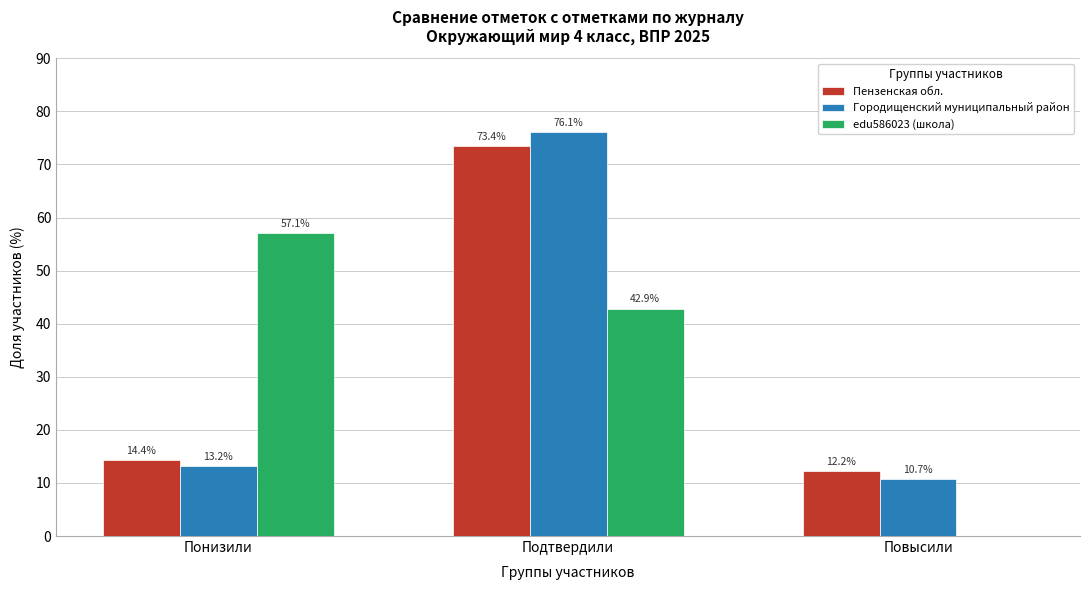

Reading left to right, what are all the values shown in this chart?

Пензенская обл.: Понизили=14.4	Подтвердили=73.4	Повысили=12.2
Городищенский муниципальный район: Понизили=13.2	Подтвердили=76.1	Повысили=10.7
edu586023 (школа): Понизили=57.1	Подтвердили=42.9	Повысили=0.0